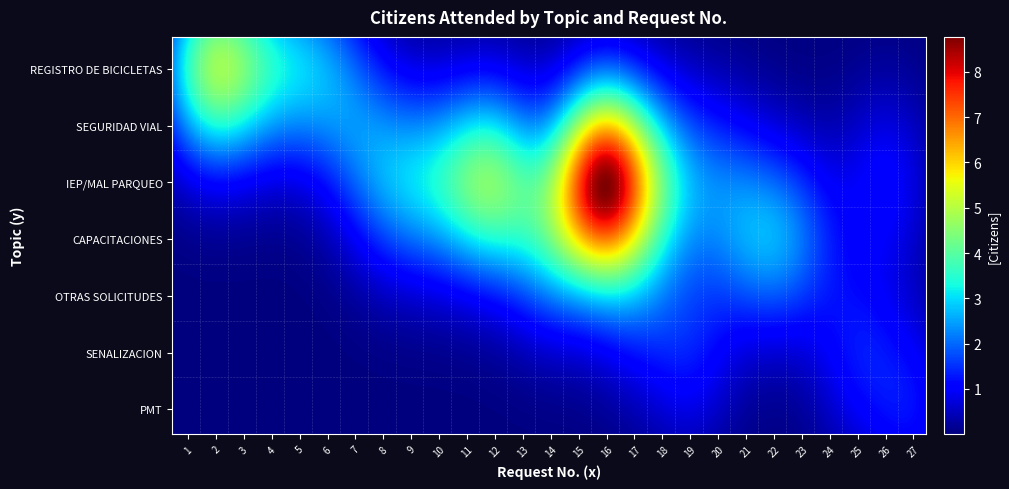

Is the value of OTRAS SOLICITUDES at 4 greater than the value of IEP/MAL PARQUEO at 22?

No